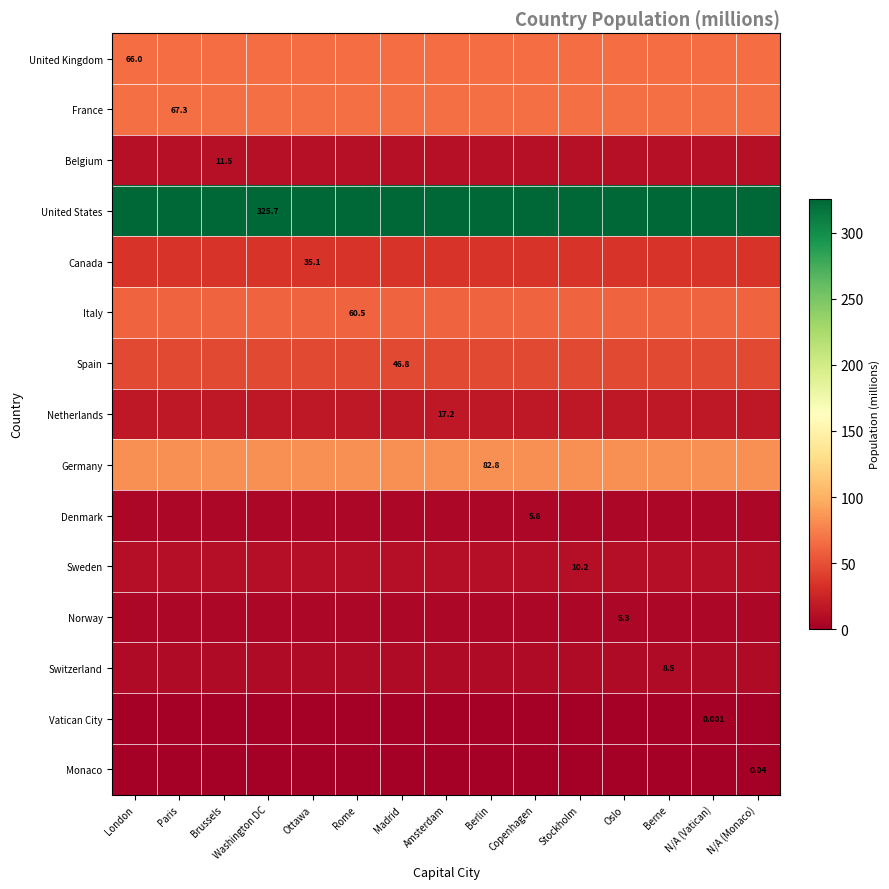

At which category is the sum across all series the highest?

London